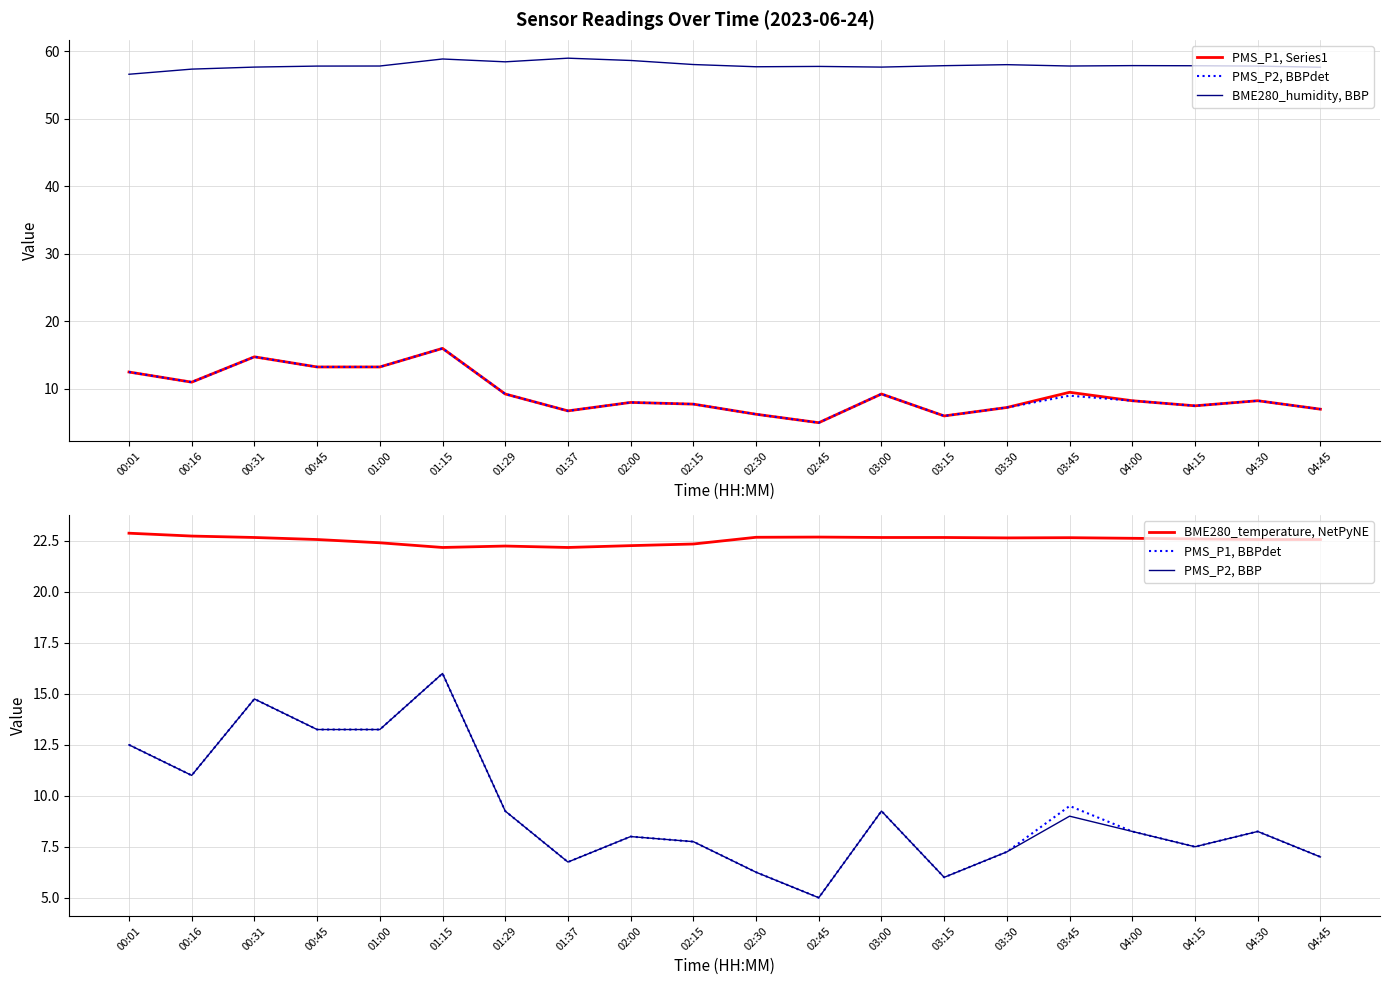

Reading left to right, transcribe all the data shown in this chart.

PMS_P1, Series1: 12.5	11.0	14.8	13.2	13.2	16.0	9.2	6.8	8.0	7.8	6.2	5.0	9.2	6.0	7.2	9.5	8.2	7.5	8.2	7.0
PMS_P2, BBPdet: 12.5	11.0	14.8	13.2	13.2	16.0	9.2	6.8	8.0	7.8	6.2	5.0	9.2	6.0	7.2	9.0	8.2	7.5	8.2	7.0
BME280_humidity, BBP: 56.6	57.3	57.6	57.8	57.8	58.8	58.4	59.0	58.6	58.0	57.7	57.7	57.6	57.9	58.0	57.8	57.9	57.8	57.8	57.6
BME280_temperature, NetPyNE: 22.9	22.7	22.7	22.6	22.4	22.2	22.2	22.2	22.3	22.4	22.7	22.7	22.7	22.7	22.6	22.7	22.6	22.6	22.6	22.6
PMS_P1, BBPdet: 12.5	11.0	14.8	13.2	13.2	16.0	9.2	6.8	8.0	7.8	6.2	5.0	9.2	6.0	7.2	9.5	8.2	7.5	8.2	7.0
PMS_P2, BBP: 12.5	11.0	14.8	13.2	13.2	16.0	9.2	6.8	8.0	7.8	6.2	5.0	9.2	6.0	7.2	9.0	8.2	7.5	8.2	7.0